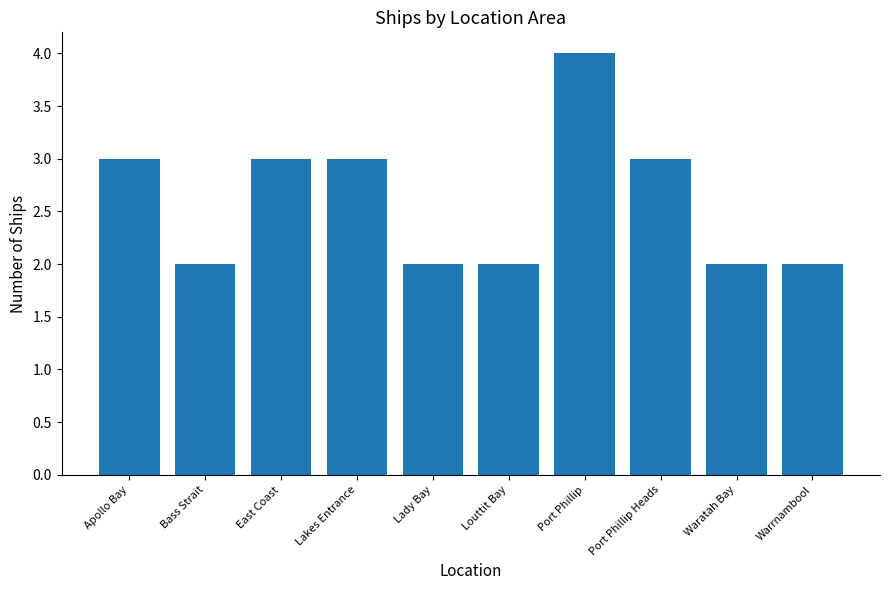

Reading left to right, list all the values displayed in this chart.

3	2	3	3	2	2	4	3	2	2